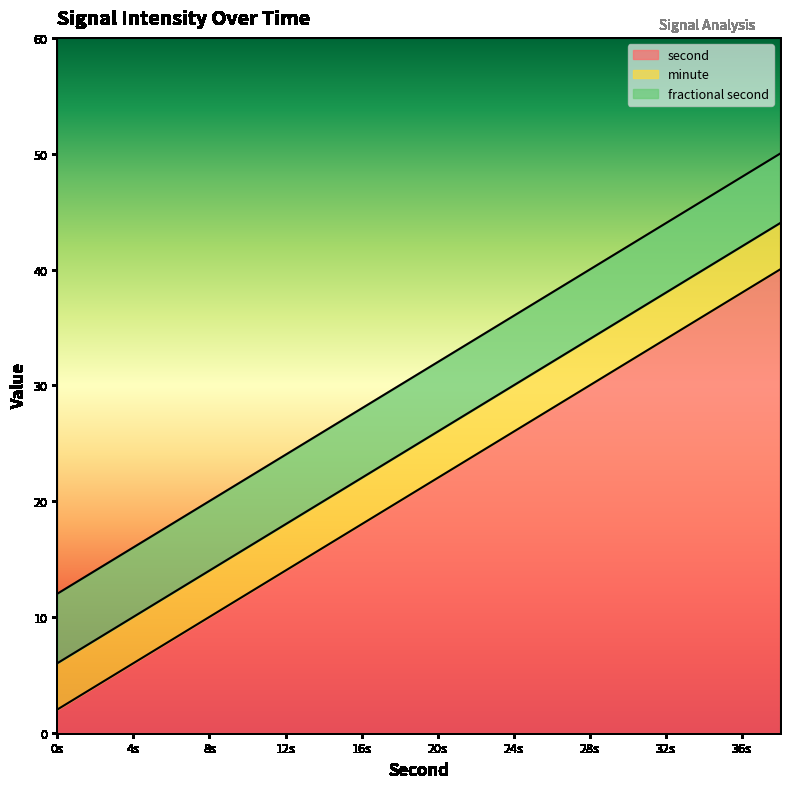

True or false: fractional second and second cross at least once.

False